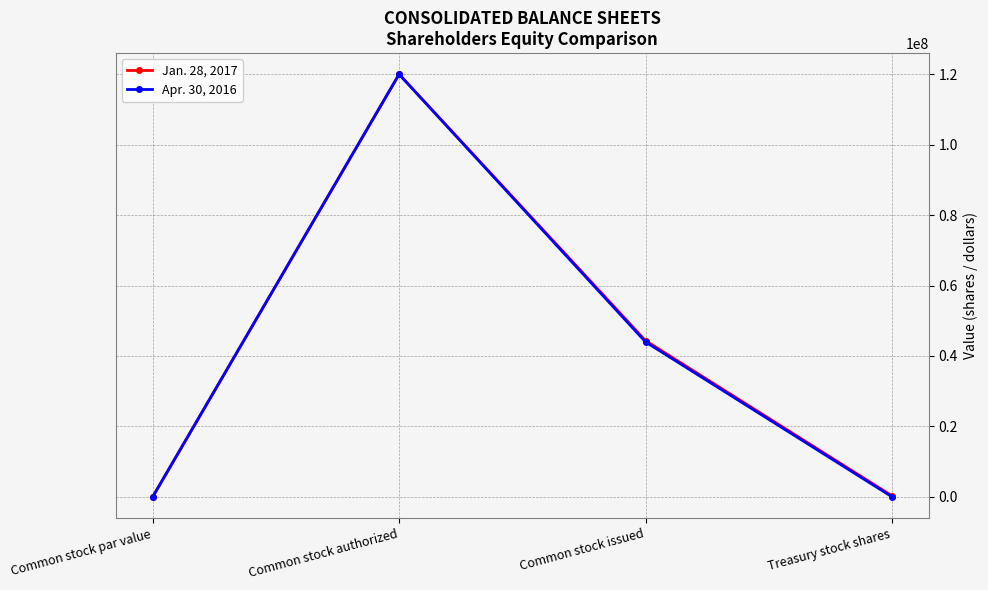

List the series in order of their overall mean, highest first.

Jan. 28, 2017, Apr. 30, 2016